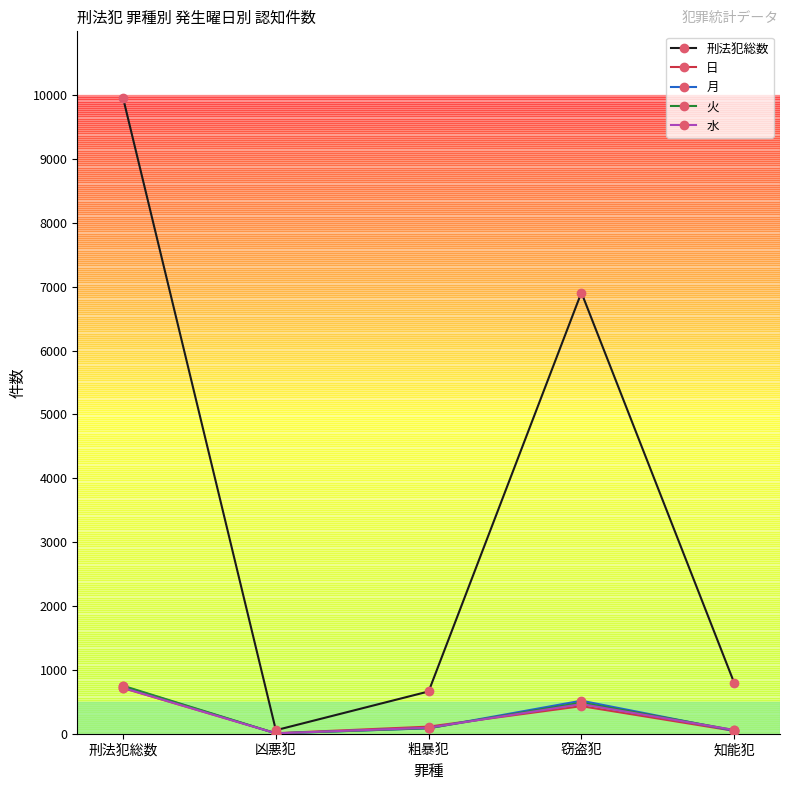

True or false: 日 has a value of 111 at 粗暴犯.

True